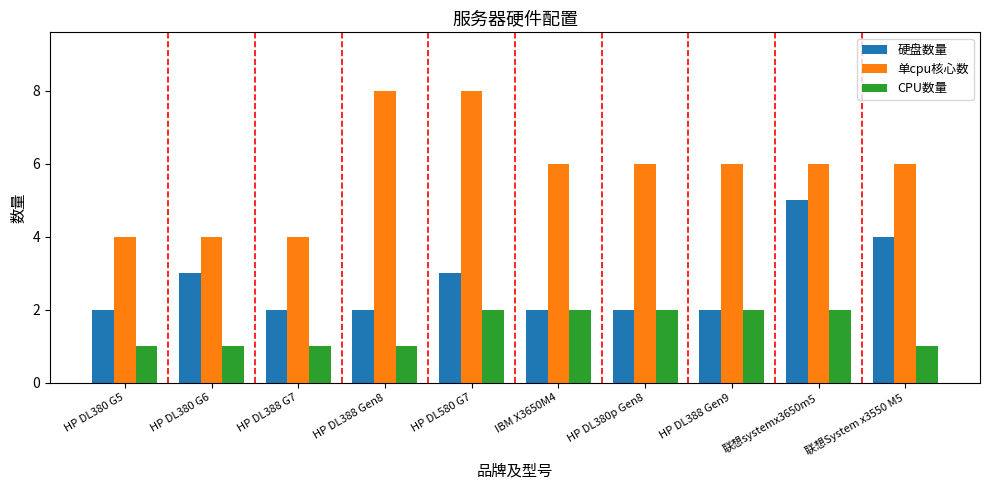

What is the sum of the 硬盘数量 values at 联想System x3550 M5 and HP DL388 Gen8?

6